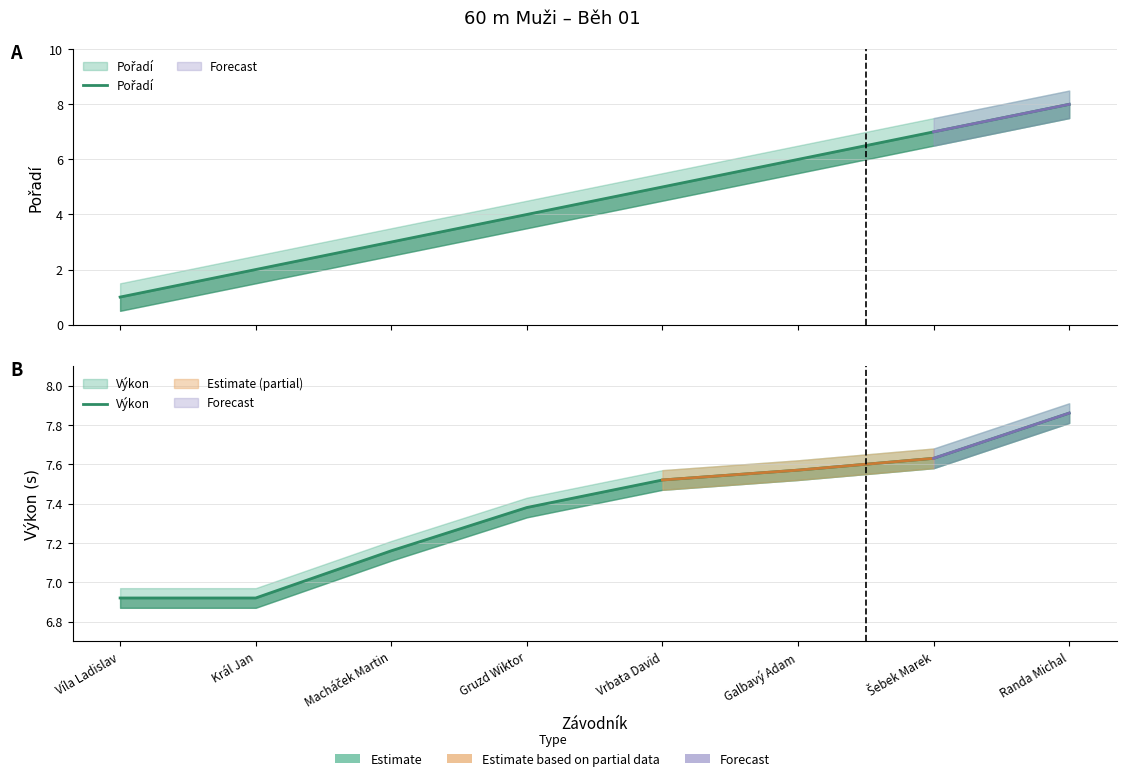

Reading right to left, extract all data points from this chart.

Pořadí: 8.0	7.0	6.0	5.0	4.0	3.0	2.0	1.0
Výkon: 7.9	7.6	7.6	7.5	7.4	7.2	6.9	6.9